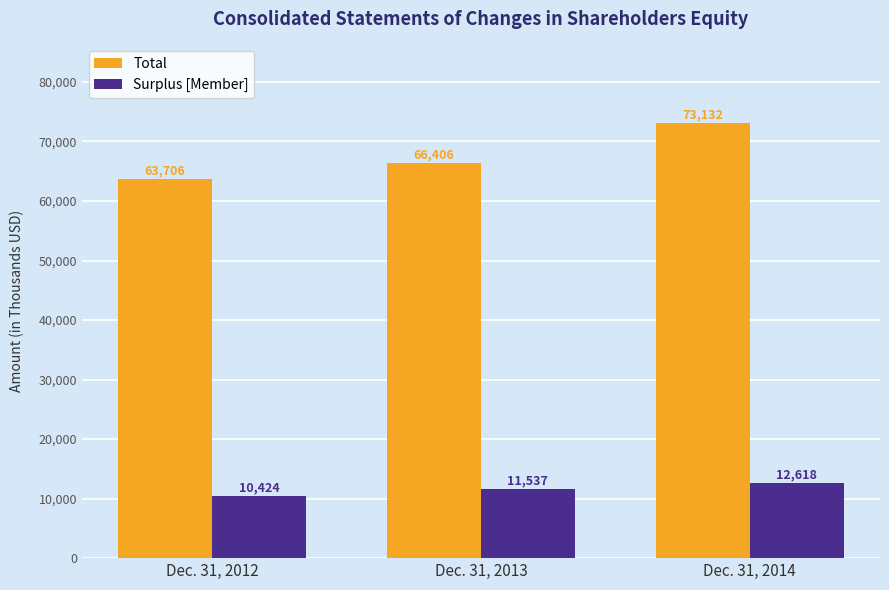

What is the difference between the Surplus [Member] values at Dec. 31, 2014 and Dec. 31, 2012?

2194